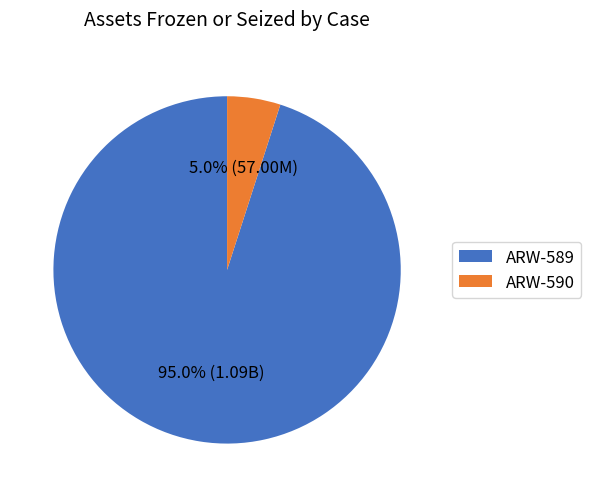

Combined, what portion of the pie is ARW-589 and ARW-590?

100.0%